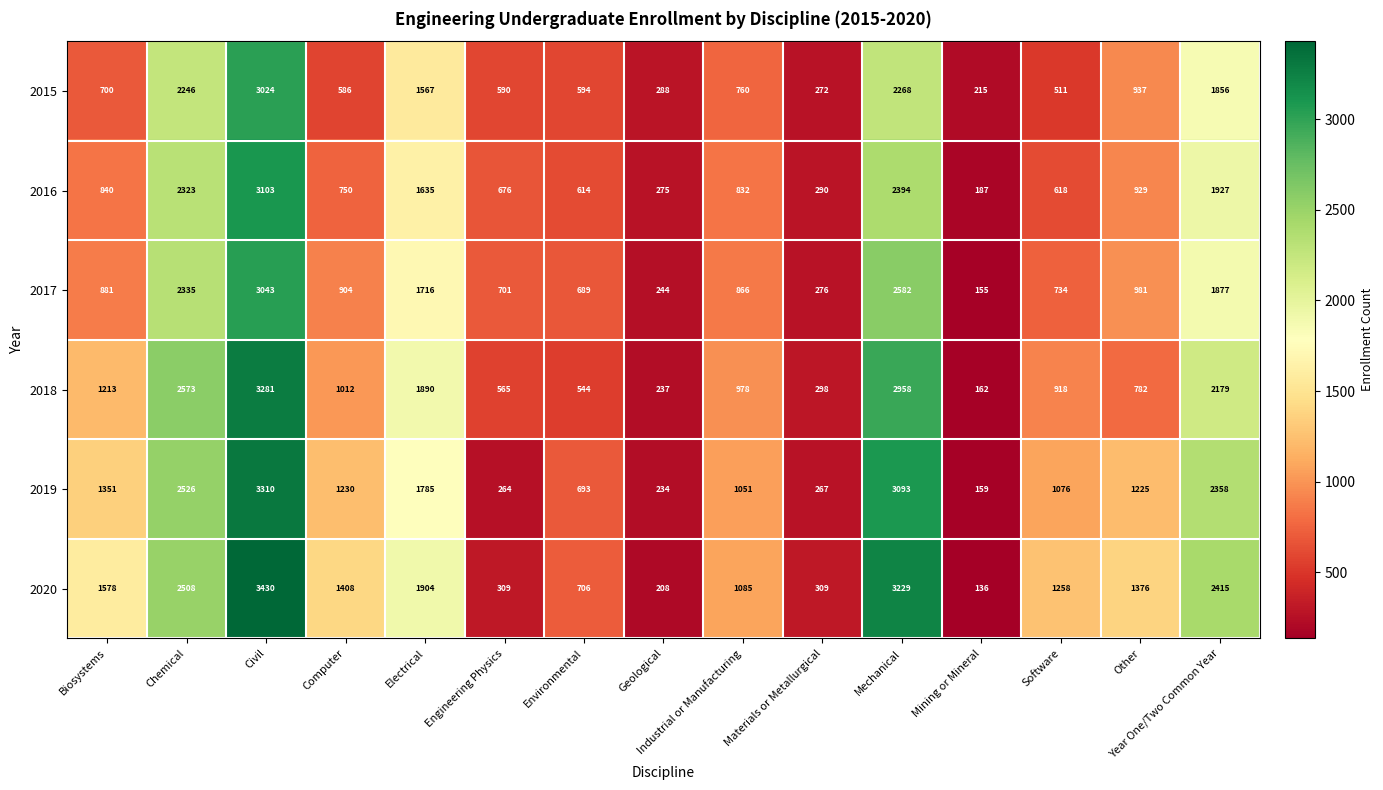

Which series has the largest range (max minus min)?

2020